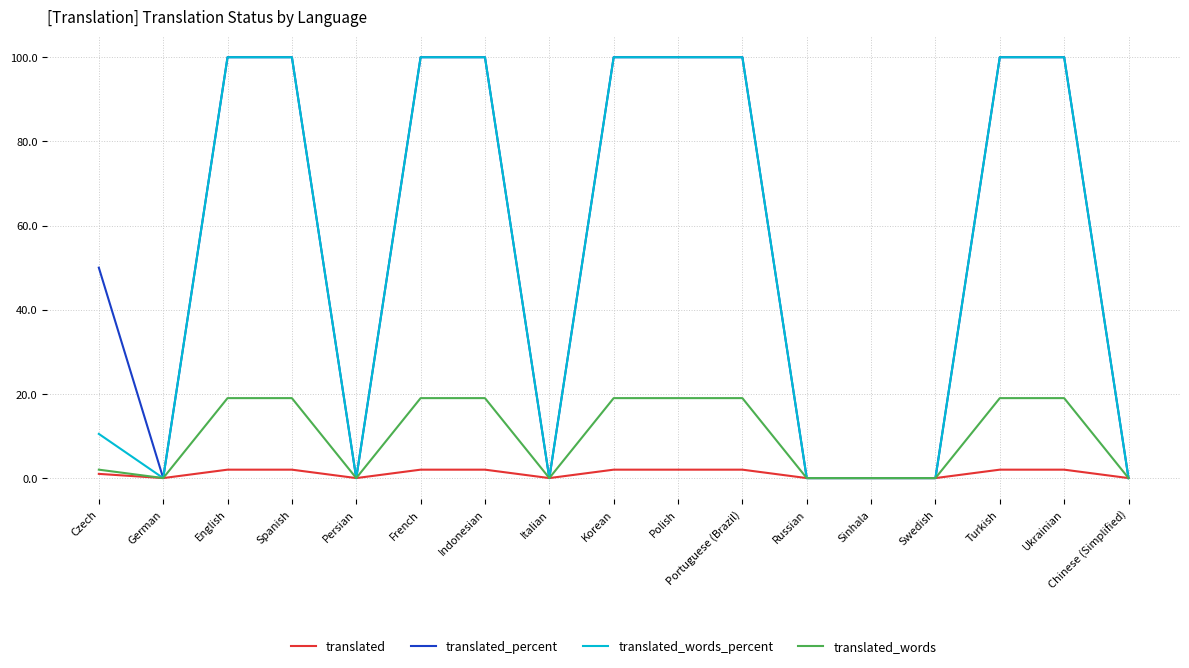

What are all the series names shown in the legend?

translated, translated_percent, translated_words_percent, translated_words